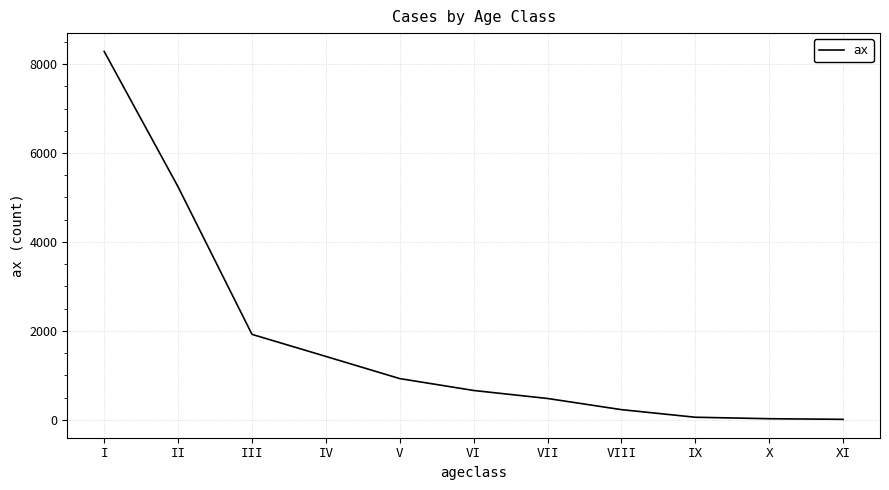

True or false: the data shows 570 at III.

False